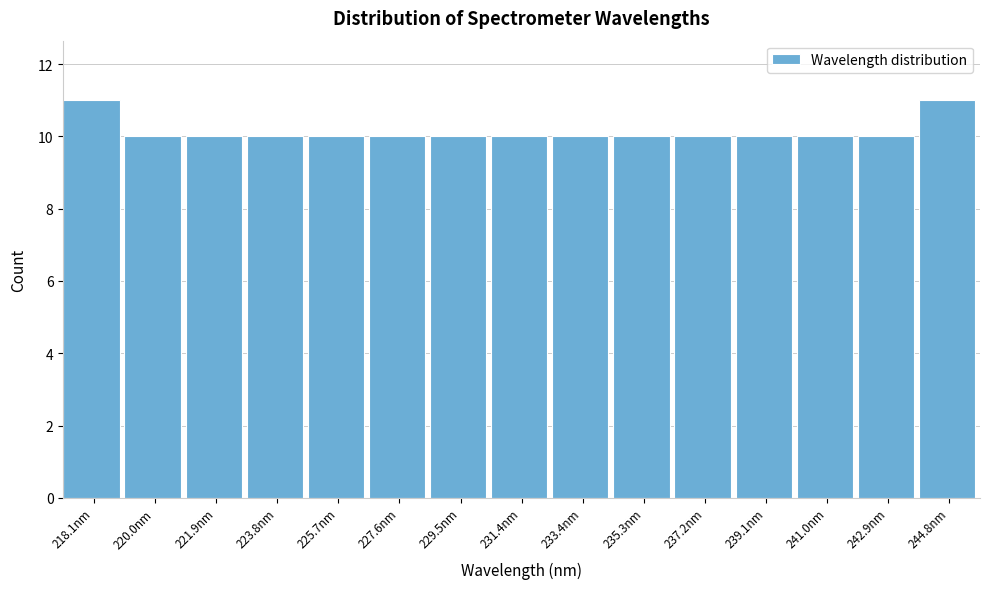

Reading left to right, what are all the values shown in this chart?

218.1nm=11	220.0nm=10	221.9nm=10	223.8nm=10	225.7nm=10	227.6nm=10	229.5nm=10	231.4nm=10	233.4nm=10	235.3nm=10	237.2nm=10	239.1nm=10	241.0nm=10	242.9nm=10	244.8nm=11